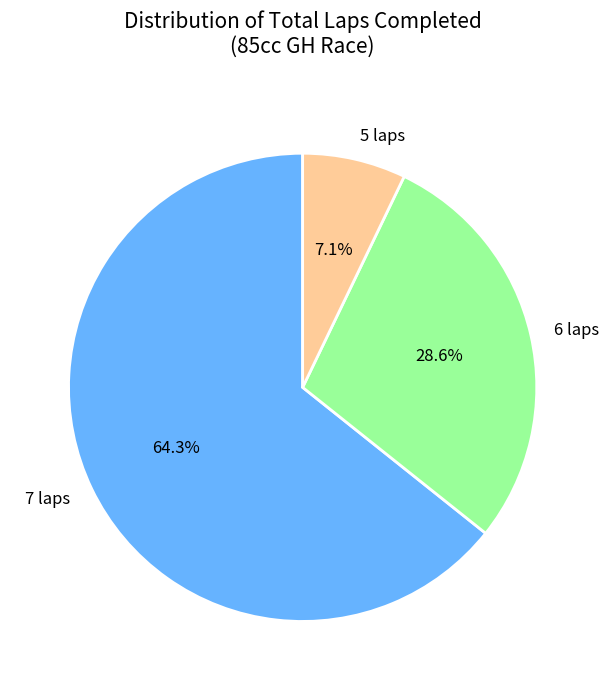

What portion of the pie excludes 7 laps?

35.7%